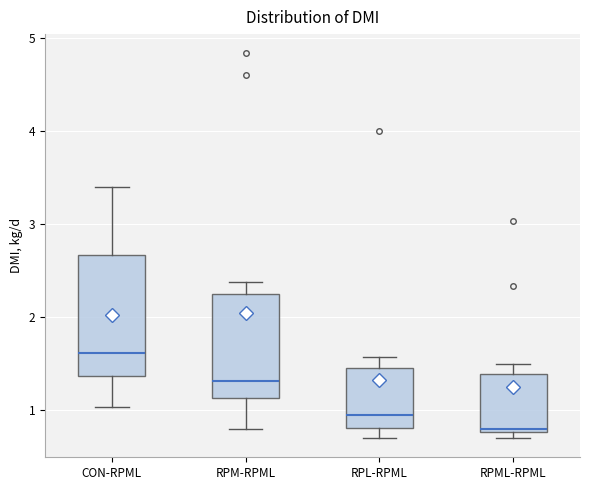

Reading left to right, read every box against the y-axis: the position of its median line, the range the box covers, and the ends of its whiskers. The values are not printed on the chart, so give them approximately, as read against the axis.

CON-RPML: median 1.6, box 1.4 to 2.7, whiskers 1.0 to 3.4
RPM-RPML: median 1.3, box 1.1 to 2.2, whiskers 0.8 to 2.4
RPL-RPML: median 1.0, box 0.8 to 1.5, whiskers 0.7 to 1.6
RPML-RPML: median 0.8 (just above the box's lower edge), box 0.8 to 1.4, whiskers 0.7 to 1.5